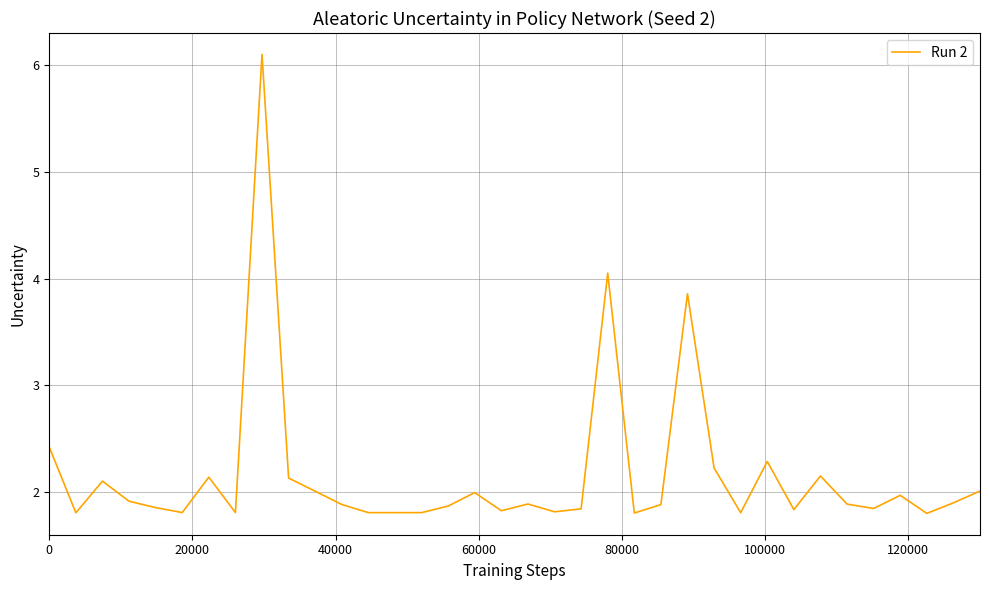

What is the difference between the maximum and minimum values?

4.3